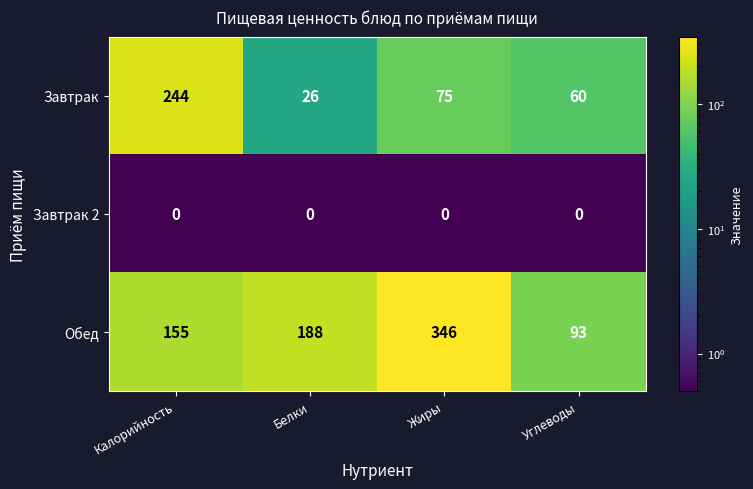

The Завтрак 2 series shows 0 at Калорийность. True or false?

True